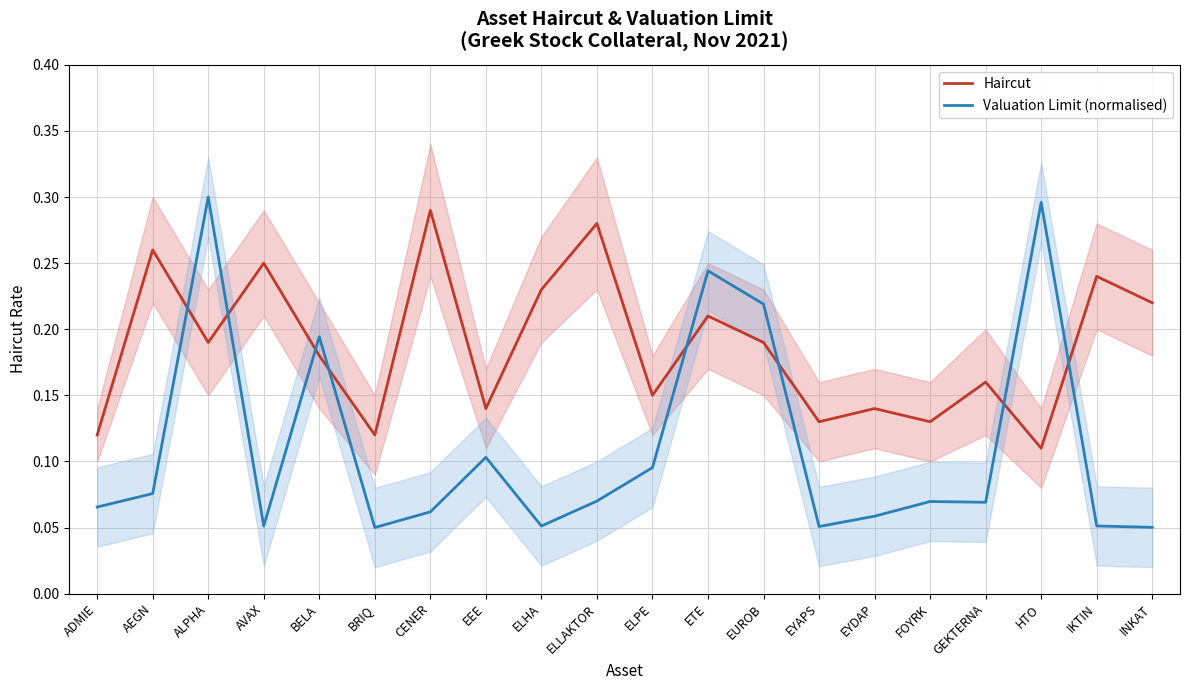

List the labels in order of Valuation Limit (normalised) value, smallest first.

BRIQ, INKAT, EYAPS, AVAX, ELHA, IKTIN, EYDAP, CENER, ADMIE, GEKTERNA, FOYRK, ELLAKTOR, AEGN, ELPE, EEE, BELA, EUROB, ETE, HTO, ALPHA